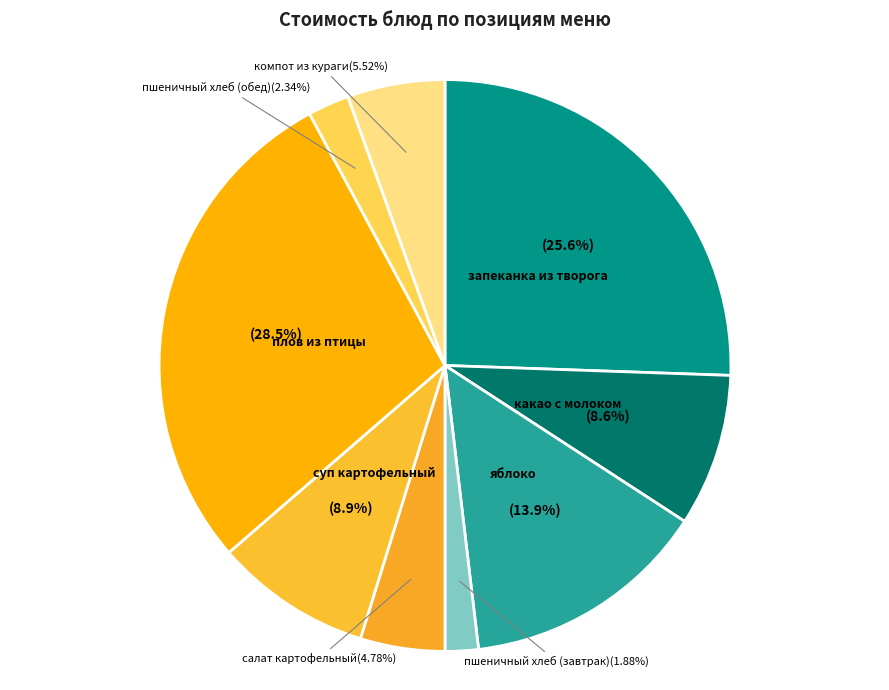

Which category has the smallest portion of the pie?

пшеничный хлеб (завтрак)